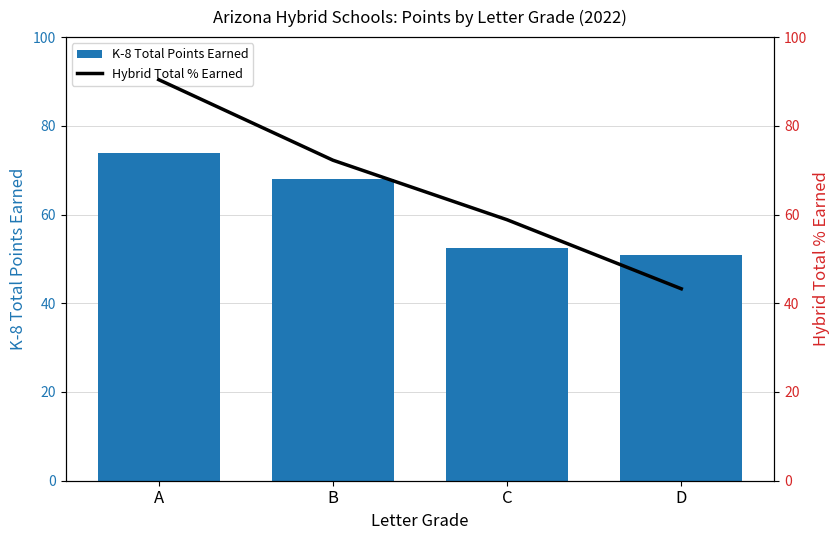

Reading left to right, list all the values displayed in this chart.

K-8 Total Points Earned: A=73.8	B=67.9	C=52.5	D=50.9
Hybrid Total % Earned: A=90.4	B=72.3	C=58.8	D=43.3